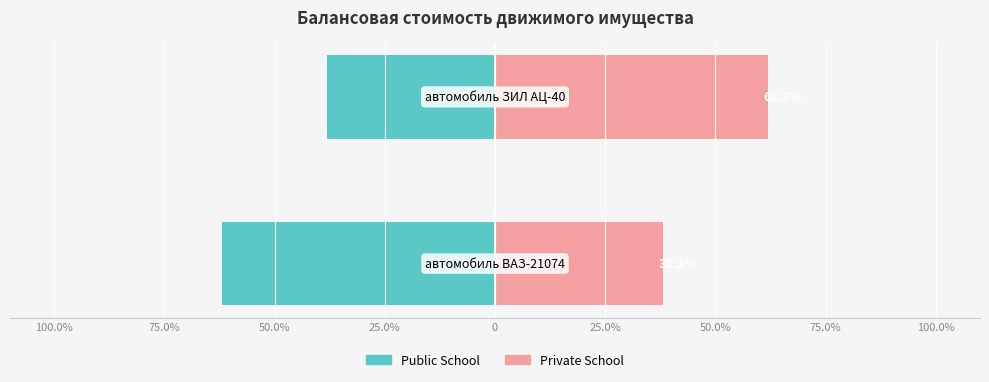

Reading left to right, extract all data points from this chart.

Public School: -61.8	-38.2
Private School: 38.2	61.8